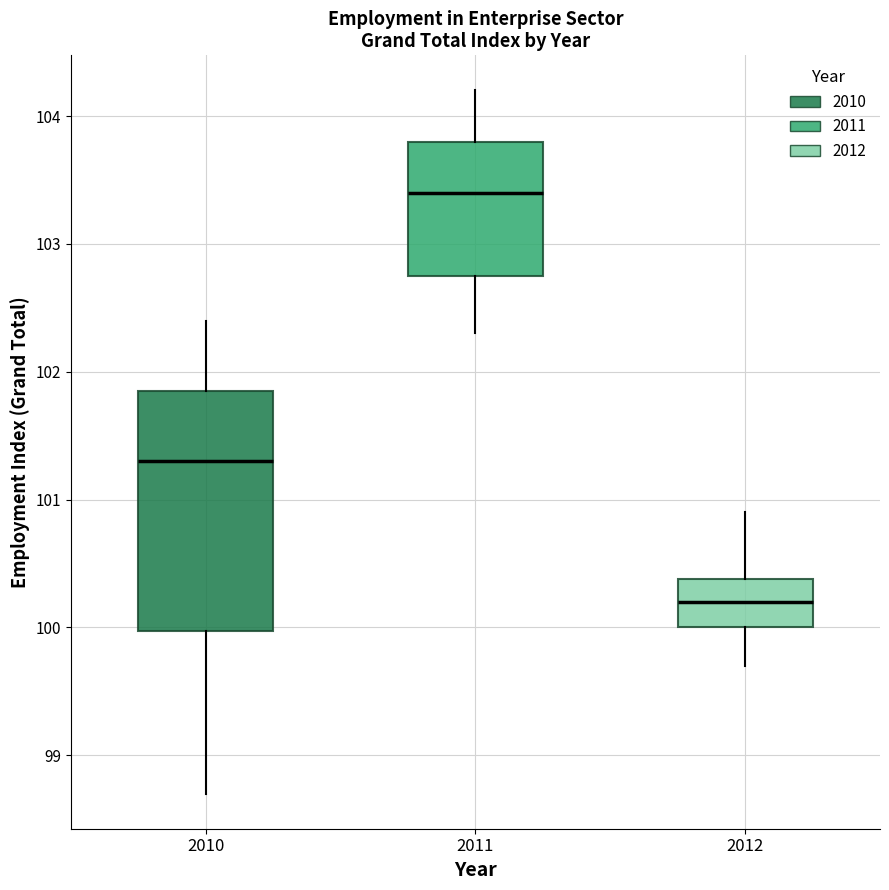

Reading left to right, read every box against the y-axis: the position of its median line, the range the box covers, and the ends of its whiskers. The values are not printed on the chart, so give them approximately, as read against the axis.

2010: median 101.3, box 100.0 to 101.9, whiskers 98.7 to 102.4
2011: median 103.4, box 102.8 to 103.8, whiskers 102.3 to 104.2
2012: median 100.2, box 100.0 to 100.4, whiskers 99.7 to 100.9